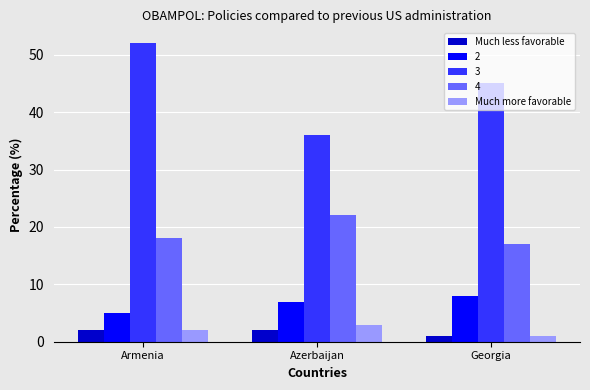

How many series are shown in this chart?

5